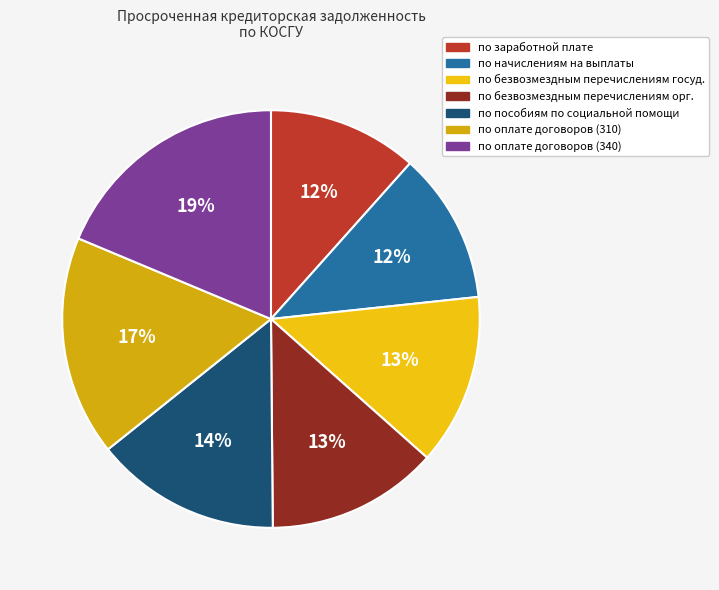

Which slice is the largest?

по оплате договоров (340)